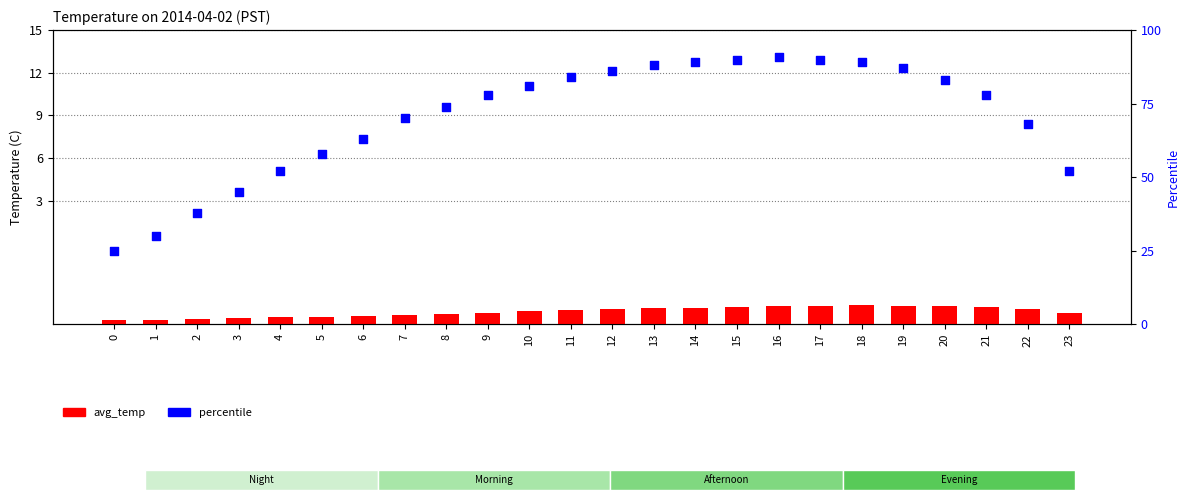

Which series reaches the minimum Y coordinate?

avg_temp